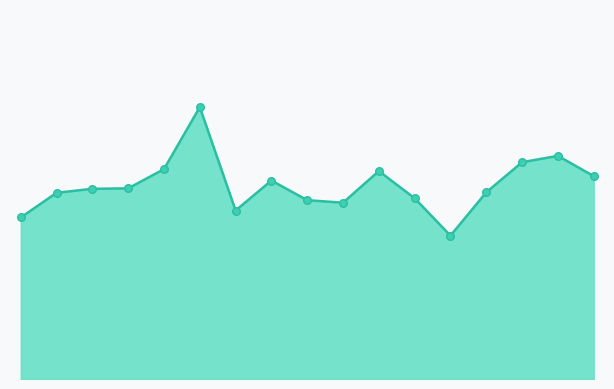

How many lines are shown in the chart?

1